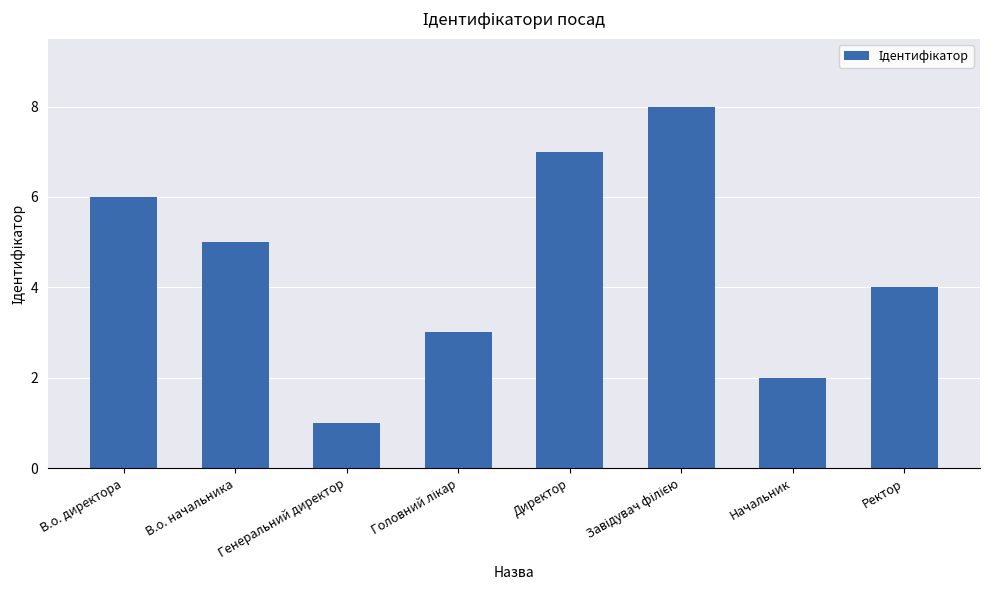

What is the sum of all values?

36